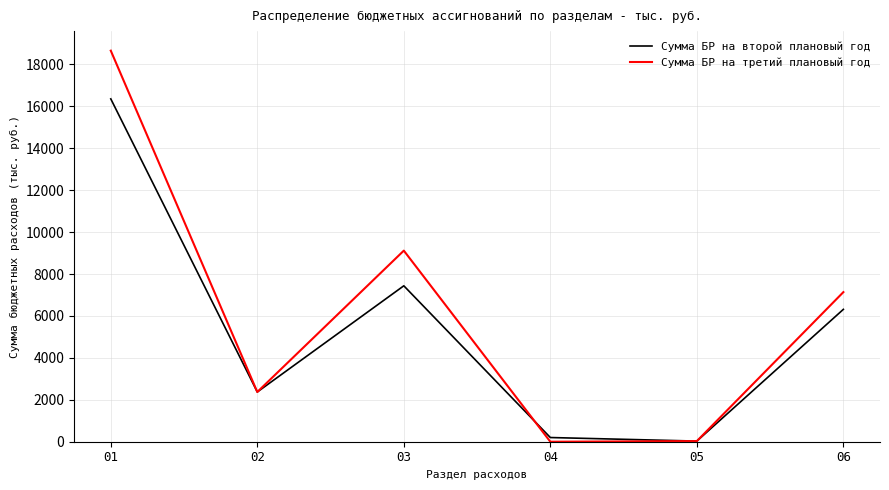

What is the difference between the maximum and minimum values in the Сумма БР на третий плановый год series?

18655.4